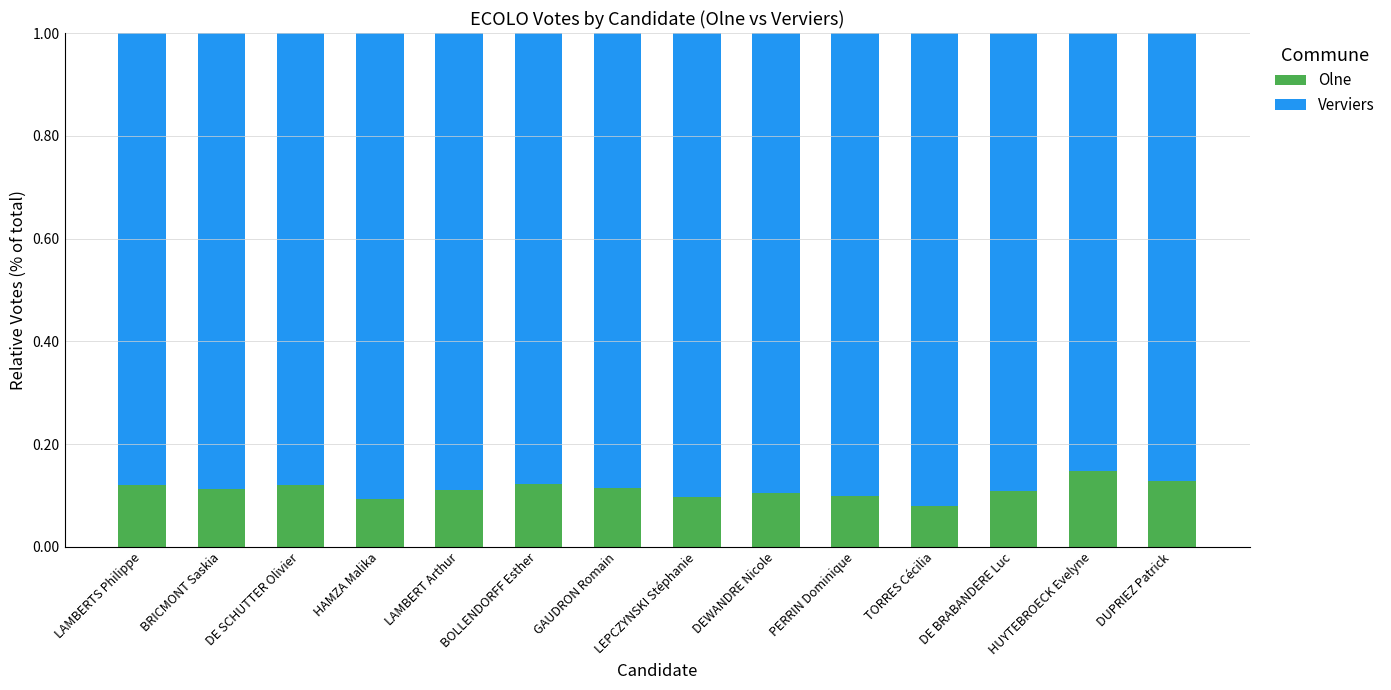

What is the total value across all series at GAUDRON Romain?

1.0